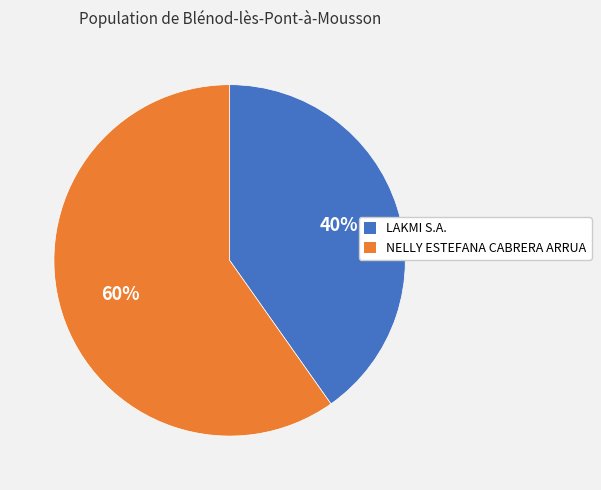

To the nearest percent, what is the difference between the largest and smallest slice percentages?

20%